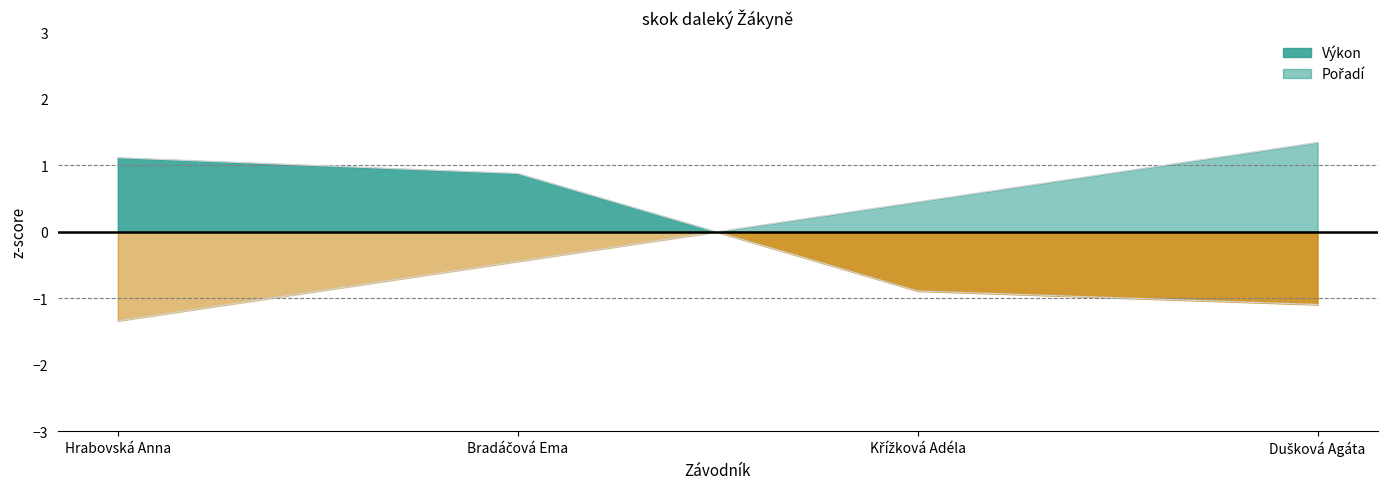

Rank the series by their average value, from lowest to highest.

Pořadí, Výkon